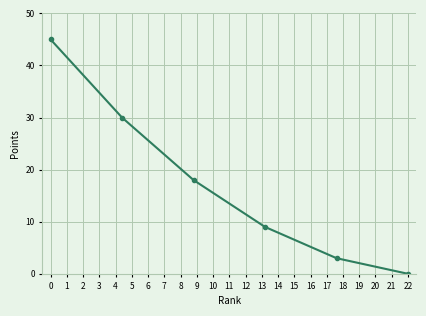

Count the number of categories in the chart.

6